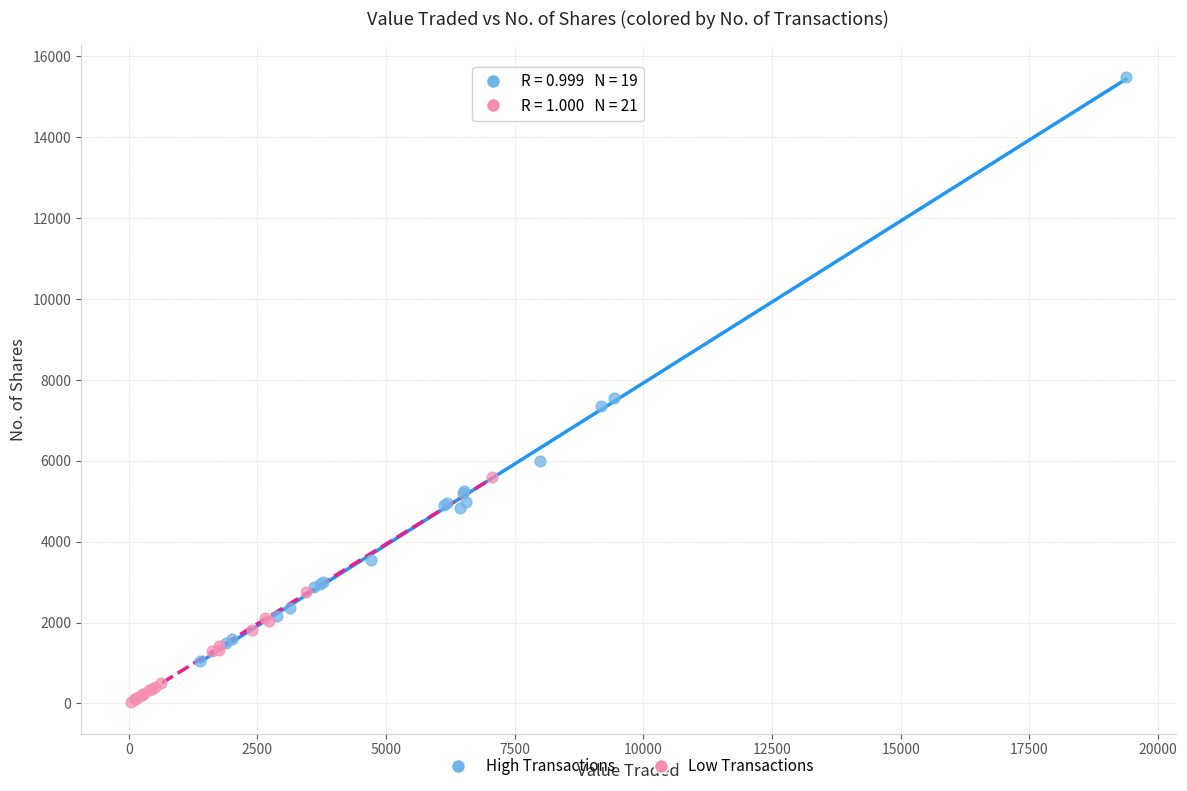

Which series reaches the minimum Y coordinate?

Low Transactions